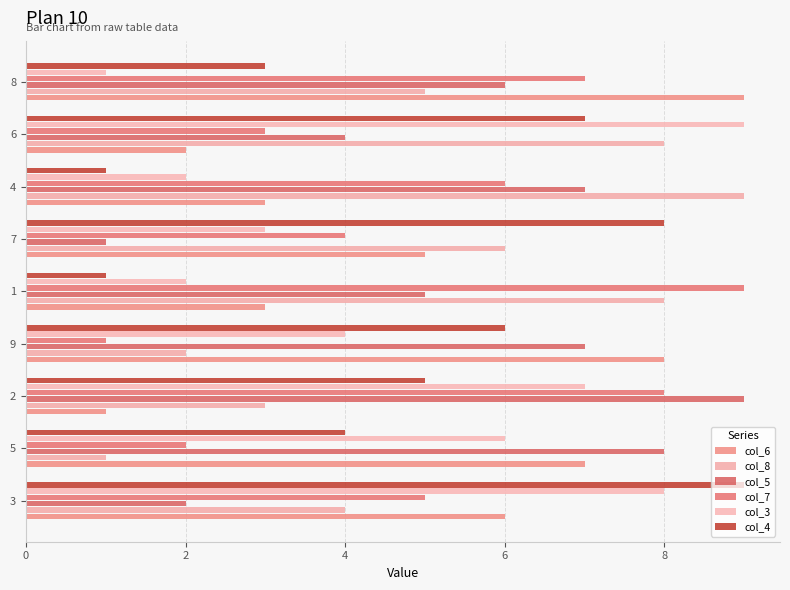

Rank the series by their maximum value, from highest to lowest.

col_6, col_8, col_5, col_7, col_3, col_4